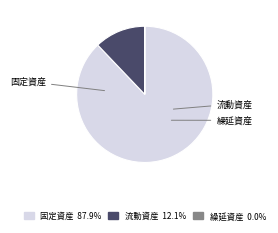

Is there any slice that represents more than half of the pie?

Yes